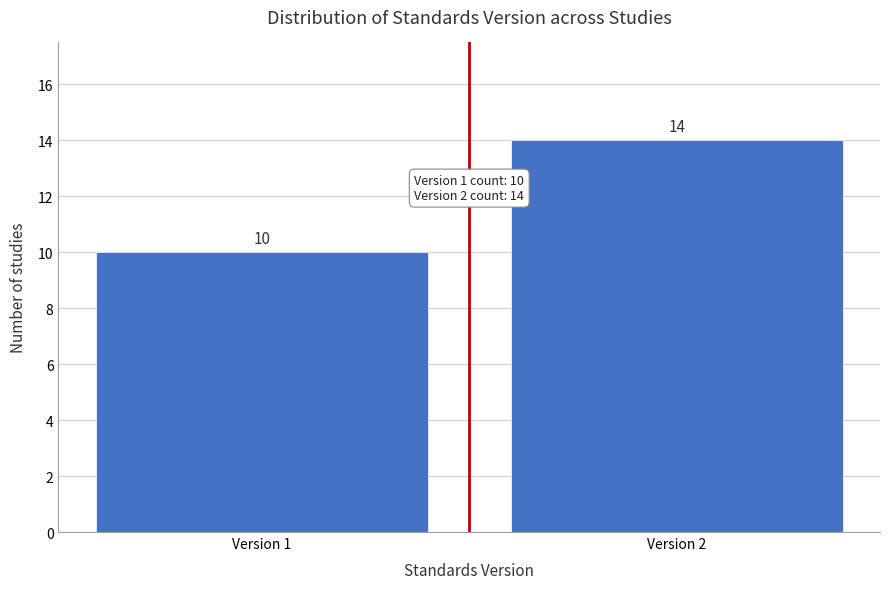

Reading left to right, transcribe all the data shown in this chart.

10	14